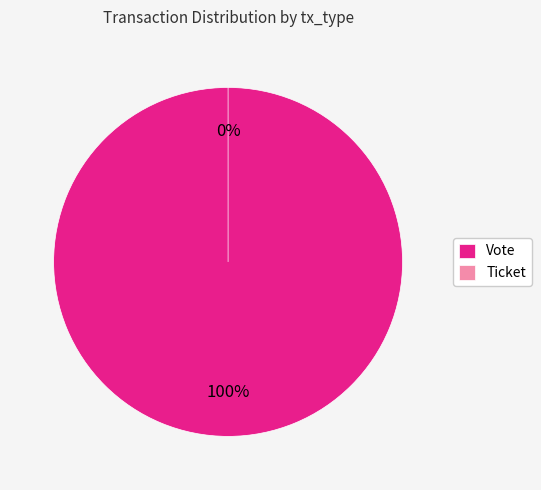

To the nearest percent, what is the difference between the largest and smallest slice percentages?

100%